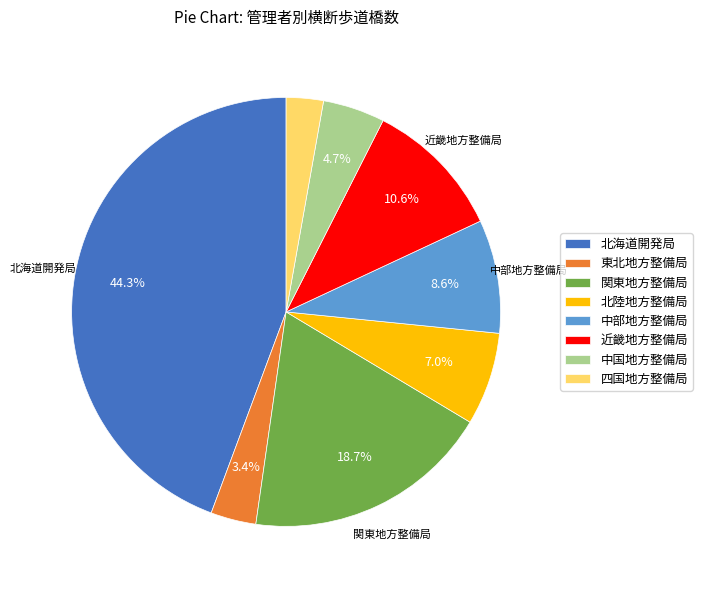

What is the ratio of the value at 北海道開発局 to the value at 東北地方整備局?

13.0